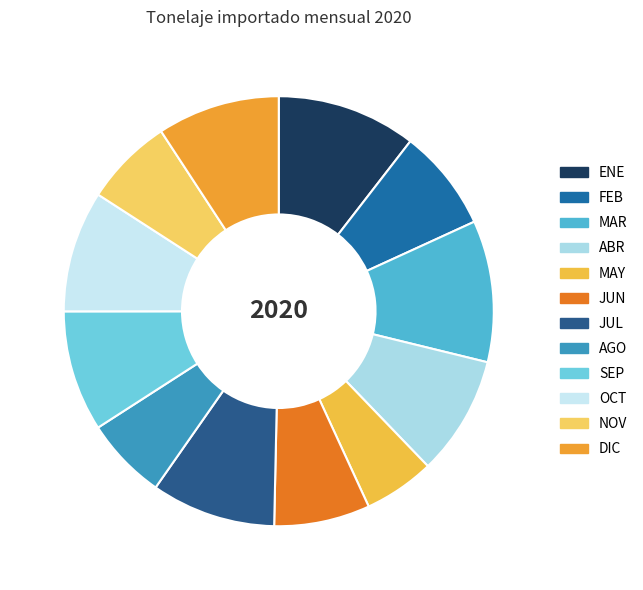

Rank the categories by value from lowest to highest.

MAY, AGO, NOV, JUN, FEB, ABR, SEP, OCT, DIC, JUL, ENE, MAR